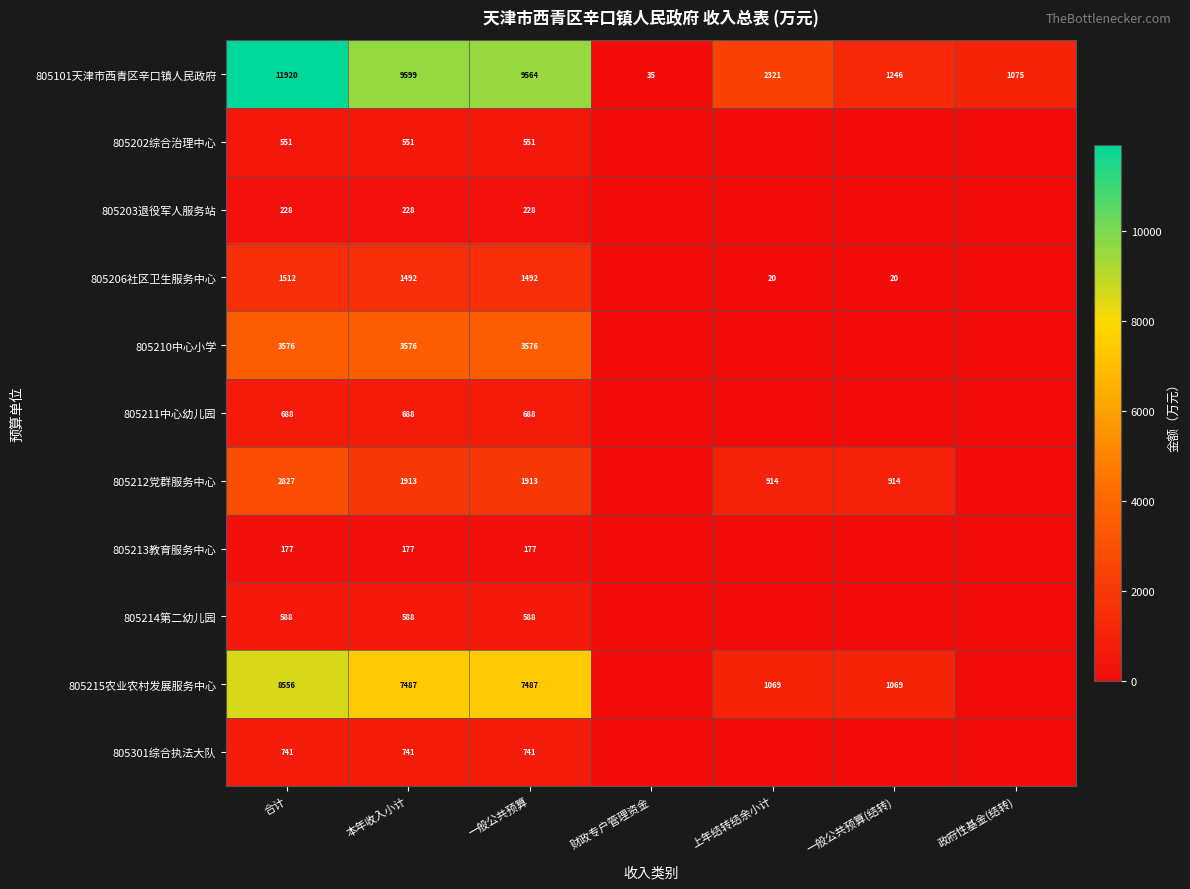

At 本年收入小计, list the series in order from largest to smallest.

805101天津市西青区辛口镇人民政府, 805215农业农村发展服务中心, 805210中心小学, 805212党群服务中心, 805206社区卫生服务中心, 805301综合执法大队, 805211中心幼儿园, 805214第二幼儿园, 805202综合治理中心, 805203退役军人服务站, 805213教育服务中心